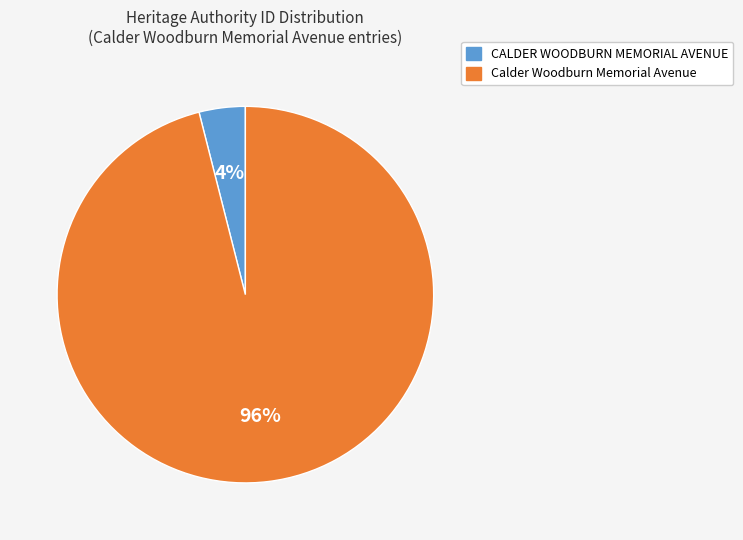

Which category has the smallest portion of the pie?

CALDER WOODBURN MEMORIAL AVENUE